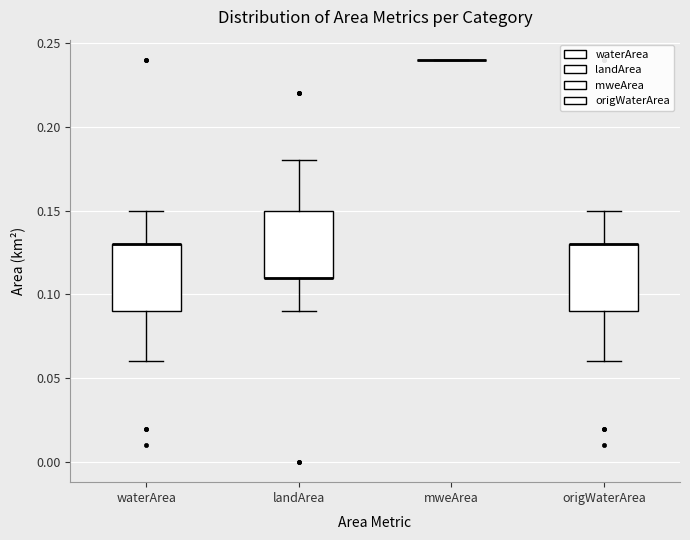

Reading left to right, read every box against the y-axis: the position of its median line, the range the box covers, and the ends of its whiskers. The values are not printed on the chart, so give them approximately, as read against the axis.

waterArea: median 0.13 (drawn on the box's upper edge), box 0.09 to 0.13, whiskers 0.06 to 0.15
landArea: median 0.11 (drawn on the box's lower edge), box 0.11 to 0.15, whiskers 0.09 to 0.18
mweArea: box collapsed to a line at 0.24, whiskers 0.24 to 0.24
origWaterArea: median 0.13 (drawn on the box's upper edge), box 0.09 to 0.13, whiskers 0.06 to 0.15